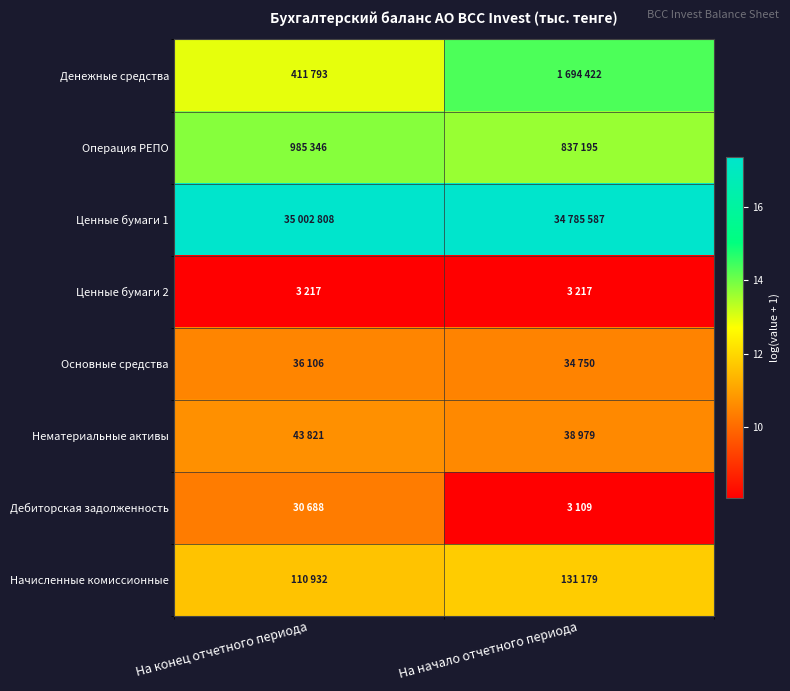

Reading left to right, transcribe all the data shown in this chart.

Денежные средства: На конец отчетного периода=12.9	На начало отчетного периода=14.3
Операция РЕПО: На конец отчетного периода=13.8	На начало отчетного периода=13.6
Ценные бумаги 1: На конец отчетного периода=17.4	На начало отчетного периода=17.4
Ценные бумаги 2: На конец отчетного периода=8.1	На начало отчетного периода=8.1
Основные средства: На конец отчетного периода=10.5	На начало отчетного периода=10.5
Нематериальные активы: На конец отчетного периода=10.7	На начало отчетного периода=10.6
Дебиторская задолженность: На конец отчетного периода=10.3	На начало отчетного периода=8.0
Начисленные комиссионные: На конец отчетного периода=11.6	На начало отчетного периода=11.8